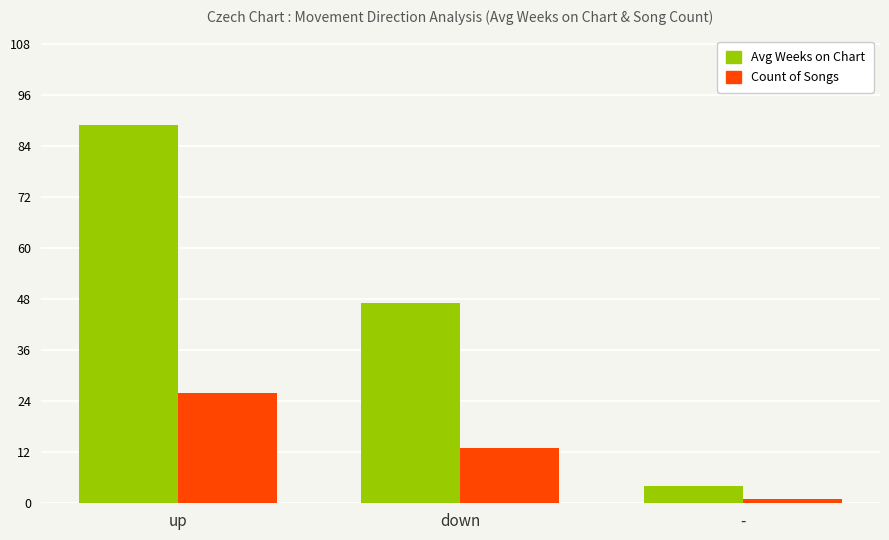

At which category is the sum across all series the highest?

up